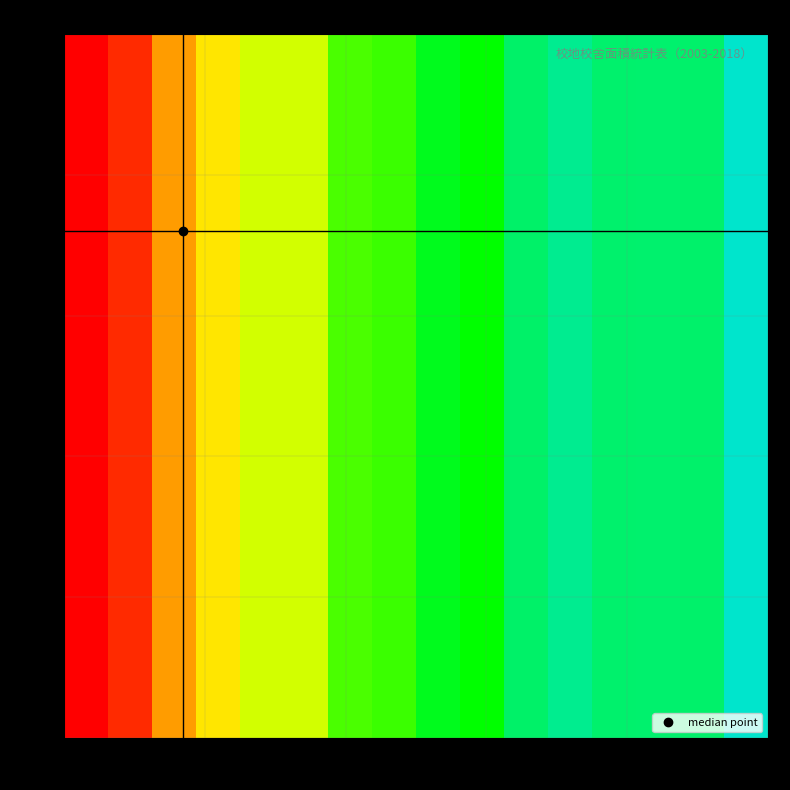

How many distinct data groups are displayed?

16